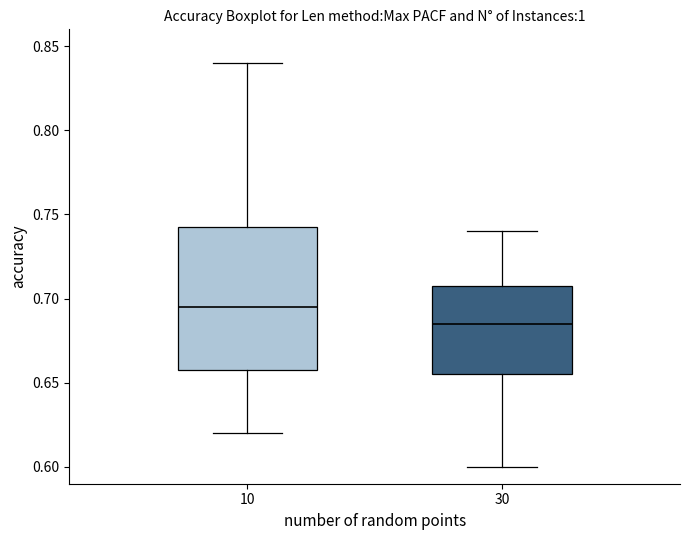

Reading left to right, read every box against the y-axis: the position of its median line, the range the box covers, and the ends of its whiskers. The values are not printed on the chart, so give them approximately, as read against the axis.

10: median 0.695, box 0.660 to 0.745, whiskers 0.620 to 0.840
30: median 0.685, box 0.655 to 0.710, whiskers 0.600 to 0.740